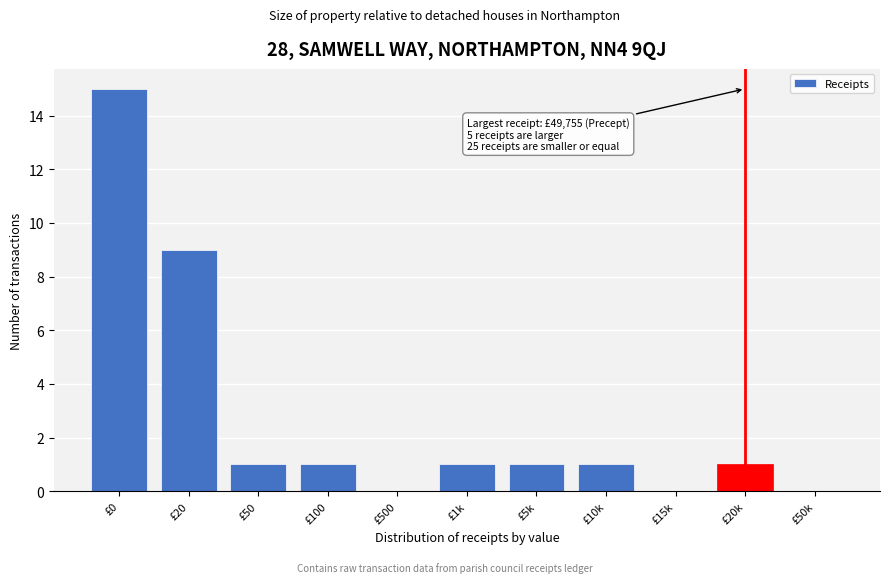

Reading left to right, list all the values displayed in this chart.

£0=15	£20=9	£50=1	£100=1	£500=0	£1k=1	£5k=1	£10k=1	£15k=0	£20k=1	£50k=0